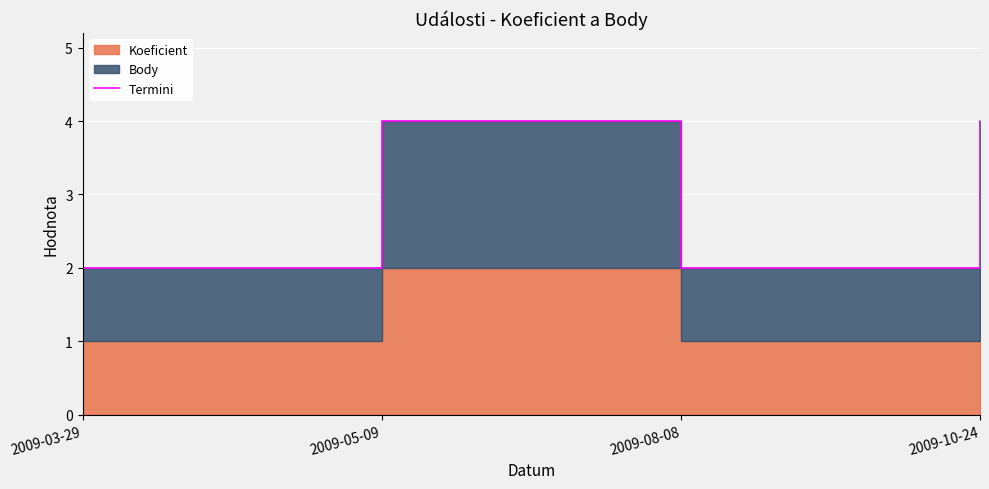

What is the label of the 2nd point from the left?

2009-05-09